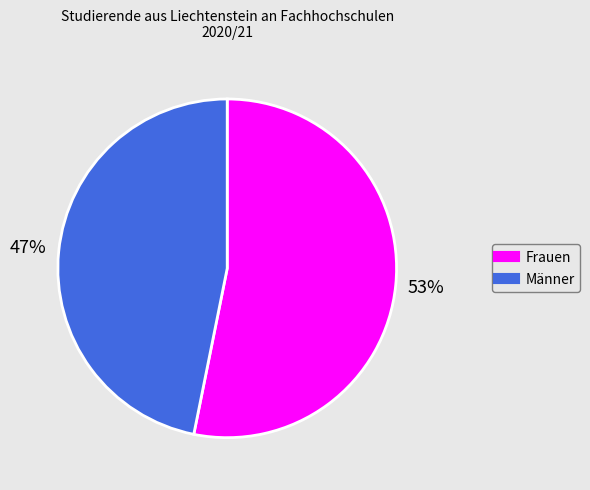

What is the ratio of the value at Frauen to the value at Männer?

1.1